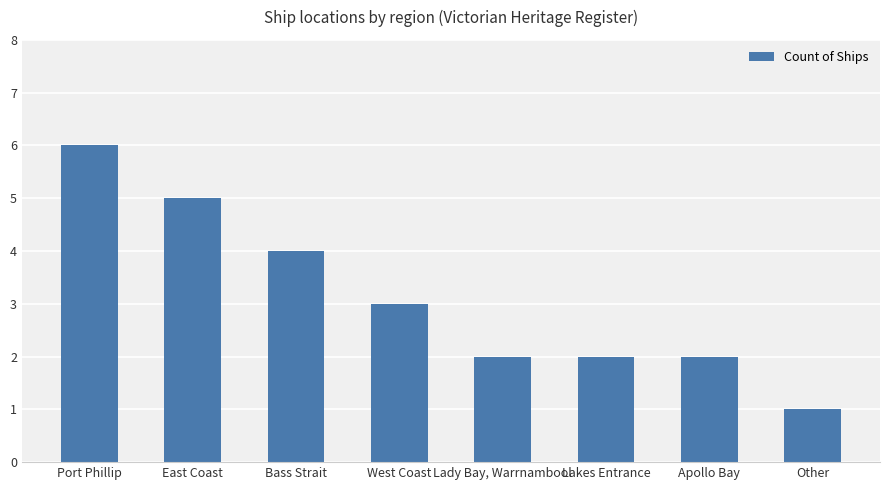

The value at Lady Bay, Warrnambool is 1. True or false?

False